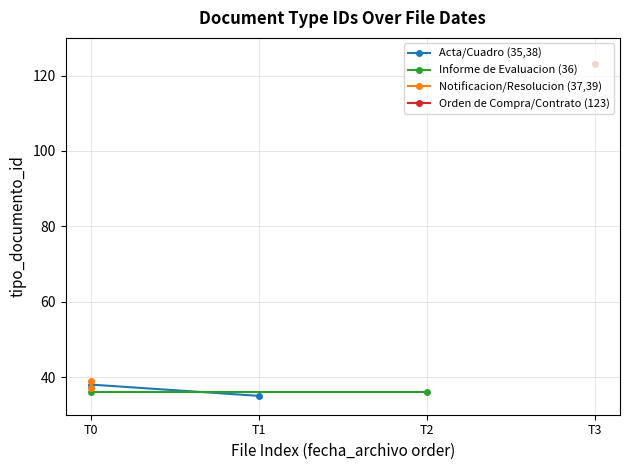

Is the value of Acta/Cuadro (35,38) at T1 greater than the value of Informe de Evaluacion (36) at T1?

No